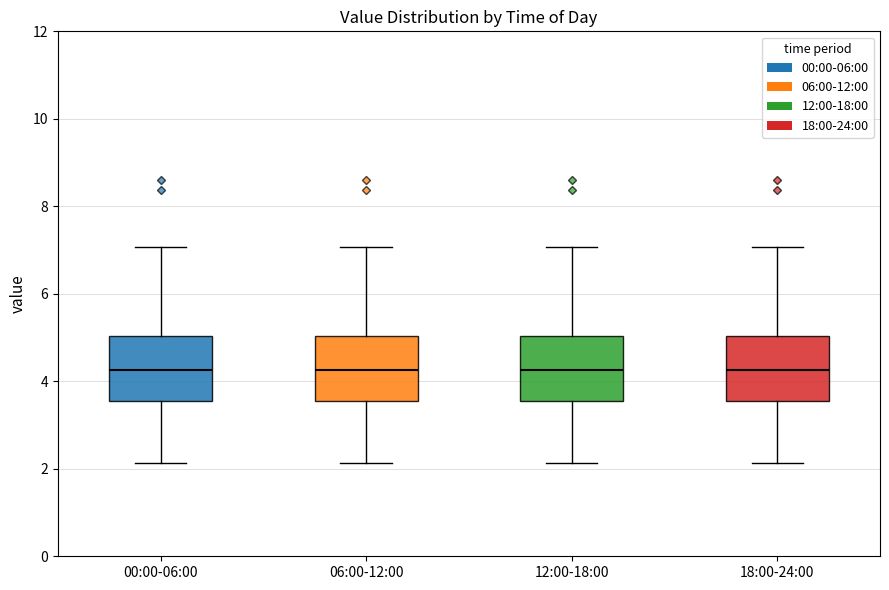

Where is the lower edge of the box for 12:00-18:00 on the y-axis? The values are not printed on the chart, so give them approximately, as read against the axis.

3.6